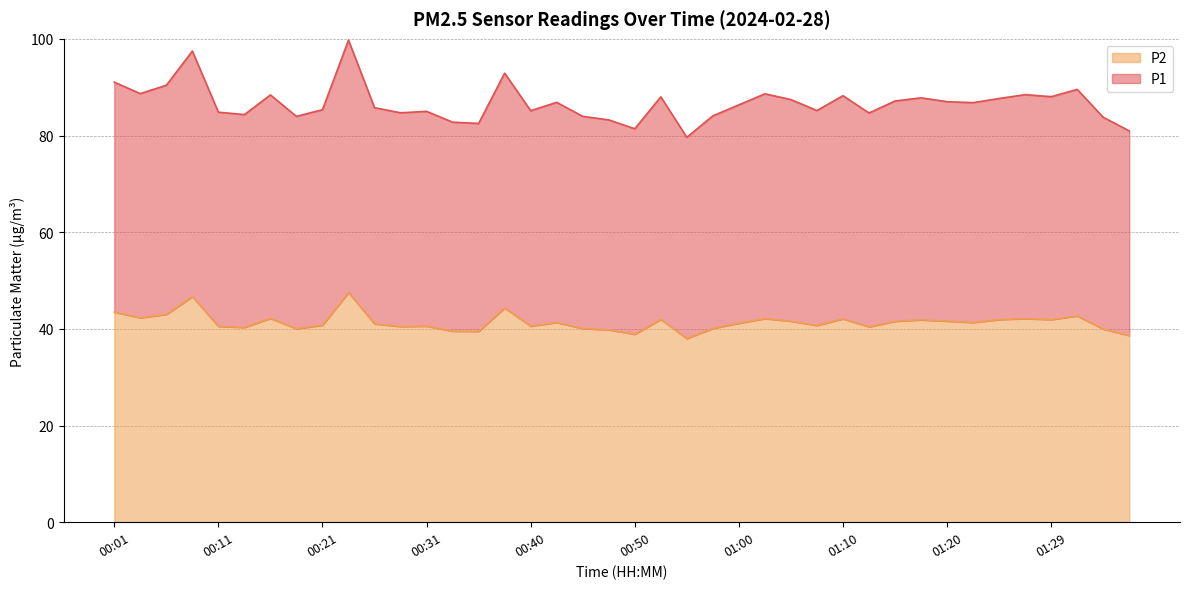

Is the value of P1 at 00:33 greater than the value of P2 at 00:04?

Yes